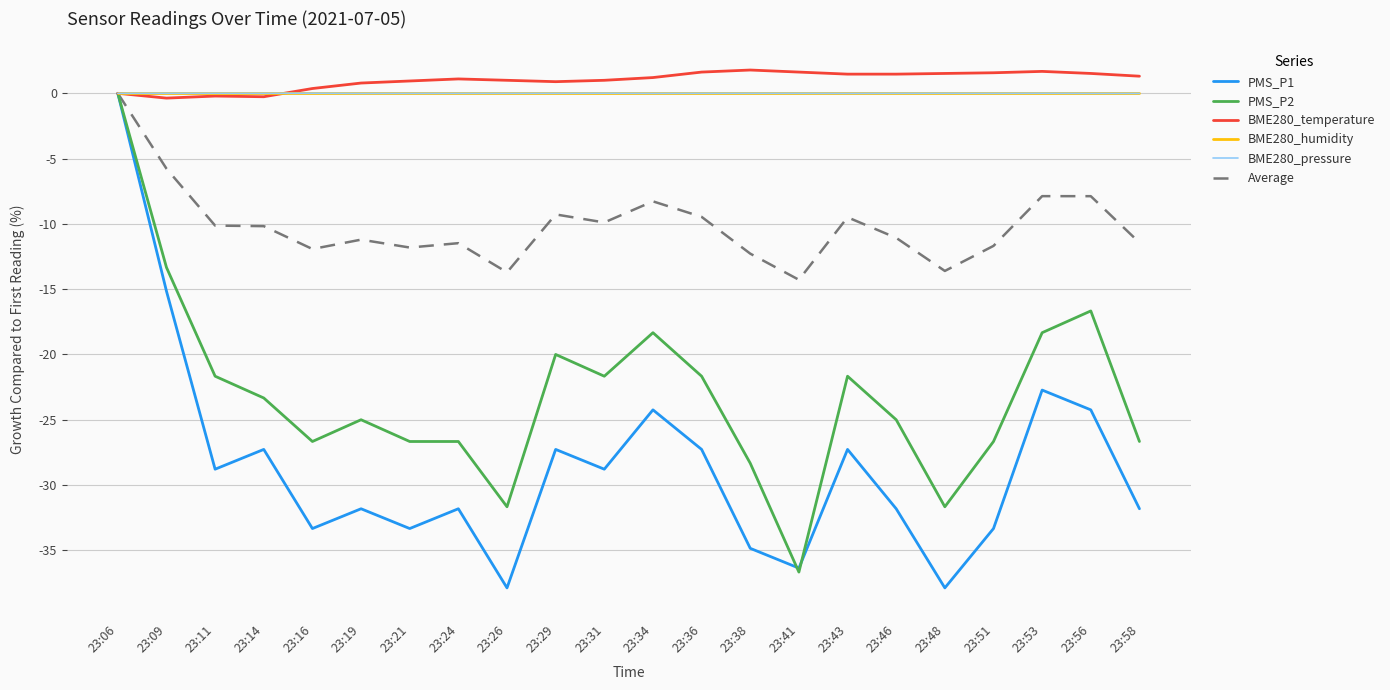

Does the chart display data point markers on the line(s)?

No